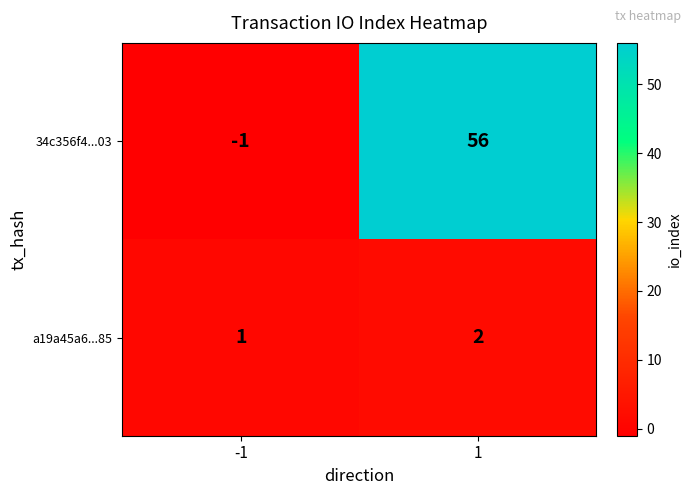

At which category is the sum across all series the highest?

1